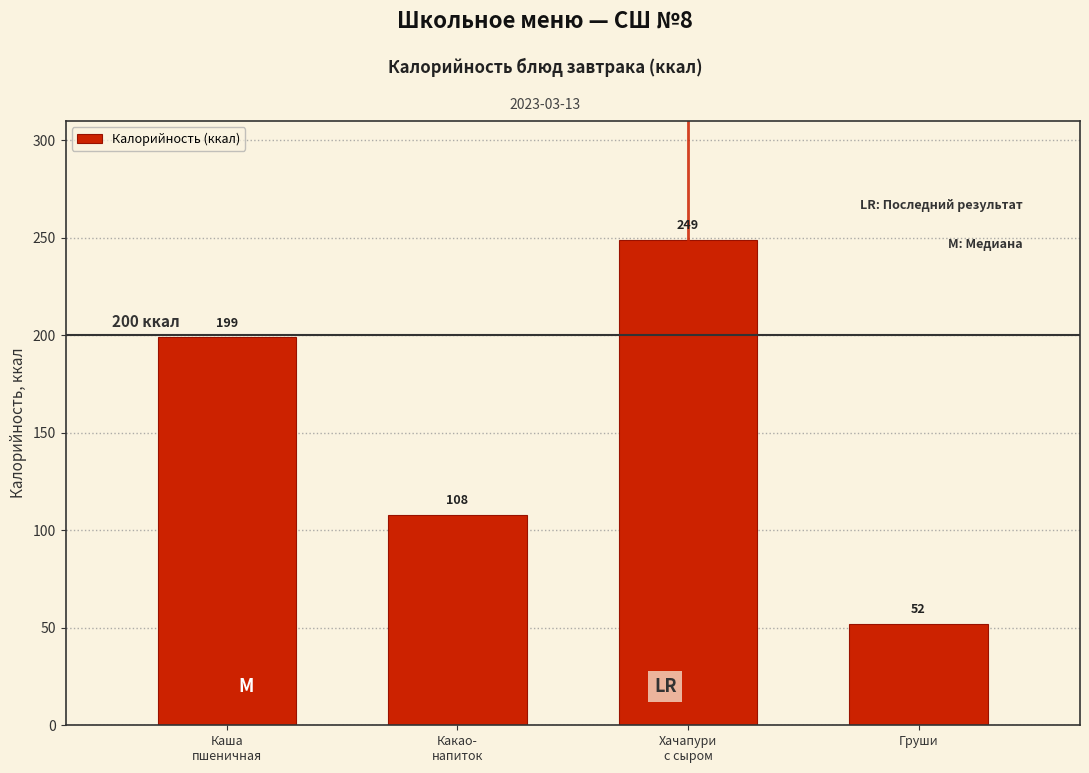

Reading right to left, list all the values displayed in this chart.

52	249	108	199